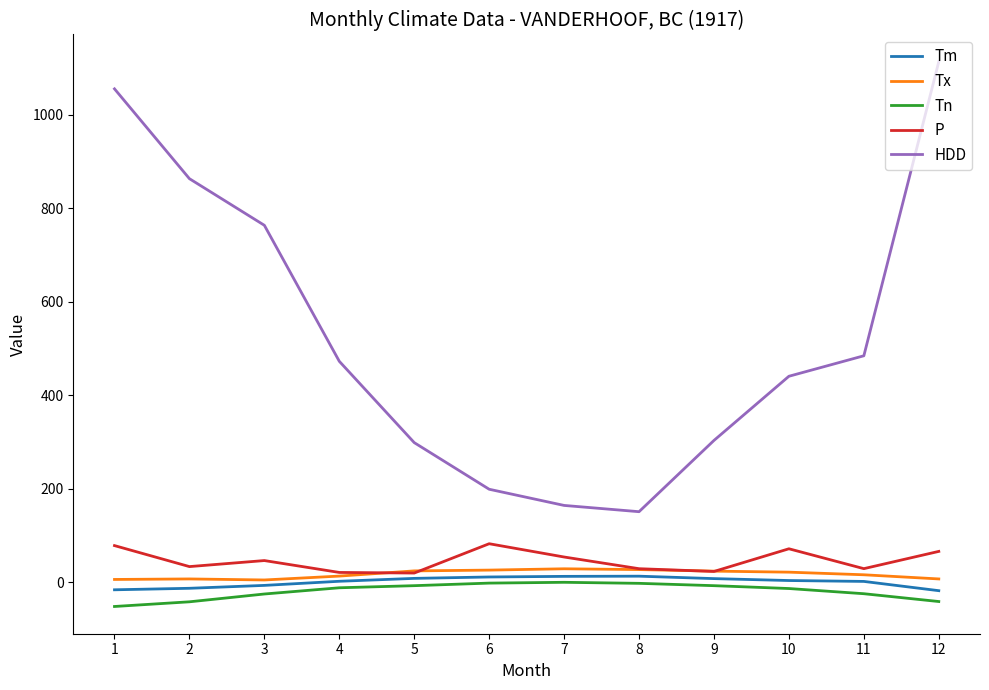

What are all the series names shown in the legend?

Tm, Tx, Tn, P, HDD